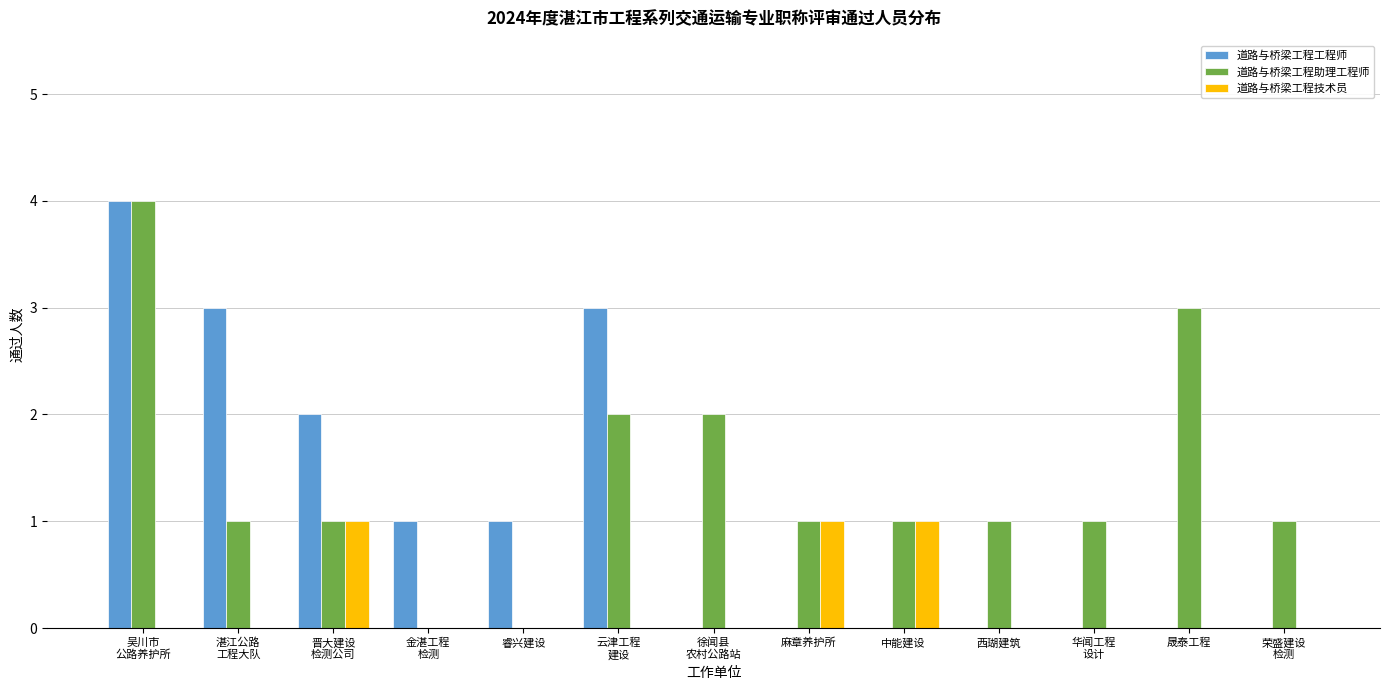

What is the greatest value displayed?

4